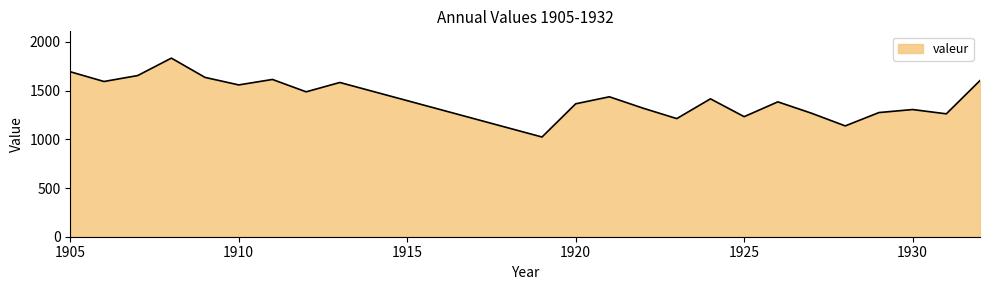

What is the average value?

1431